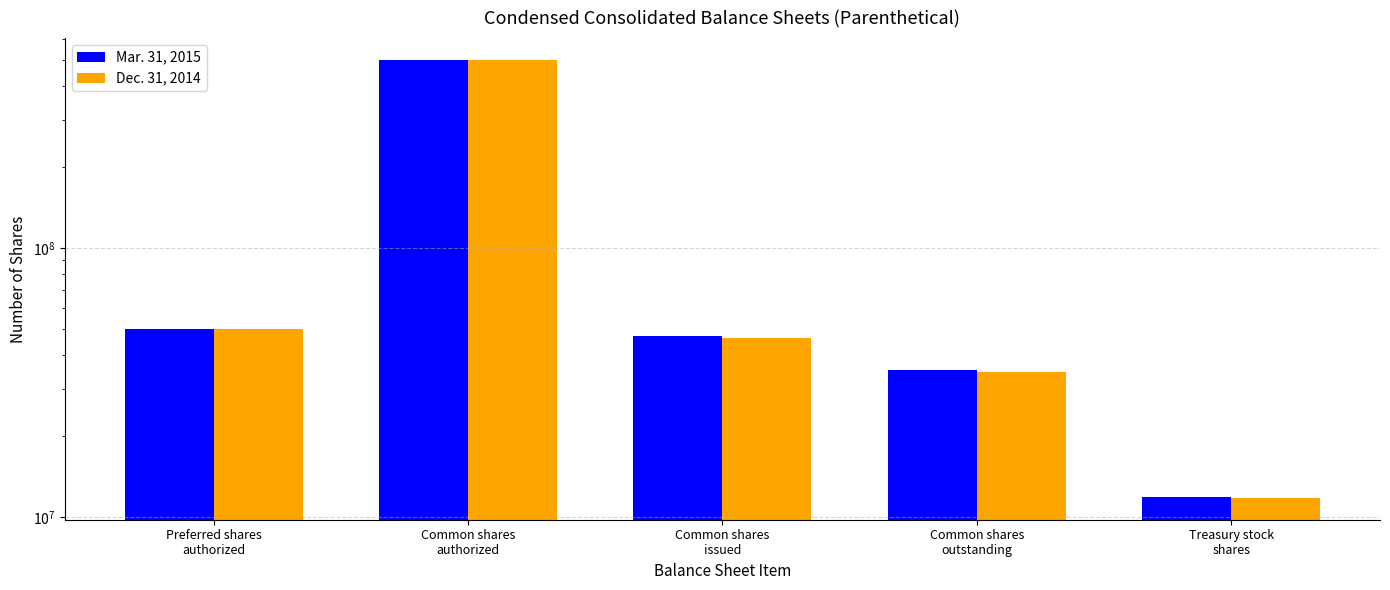

Rank the categories by Dec. 31, 2014 value from lowest to highest.

Treasury stock
shares, Common shares
outstanding, Common shares
issued, Preferred shares
authorized, Common shares
authorized